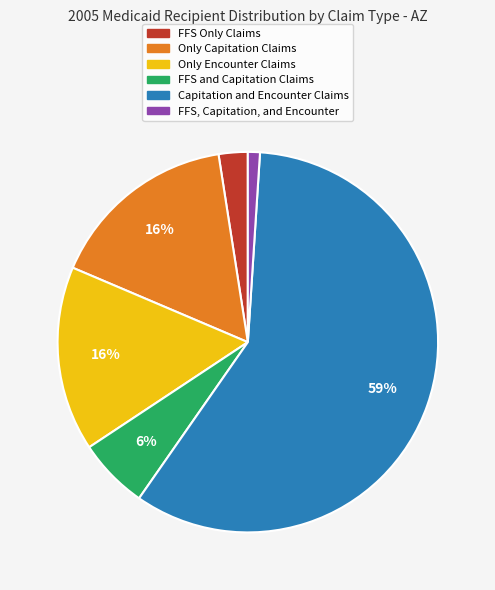

Combined, do Only Capitation Claims and Only Encounter Claims account for over 50%?

No